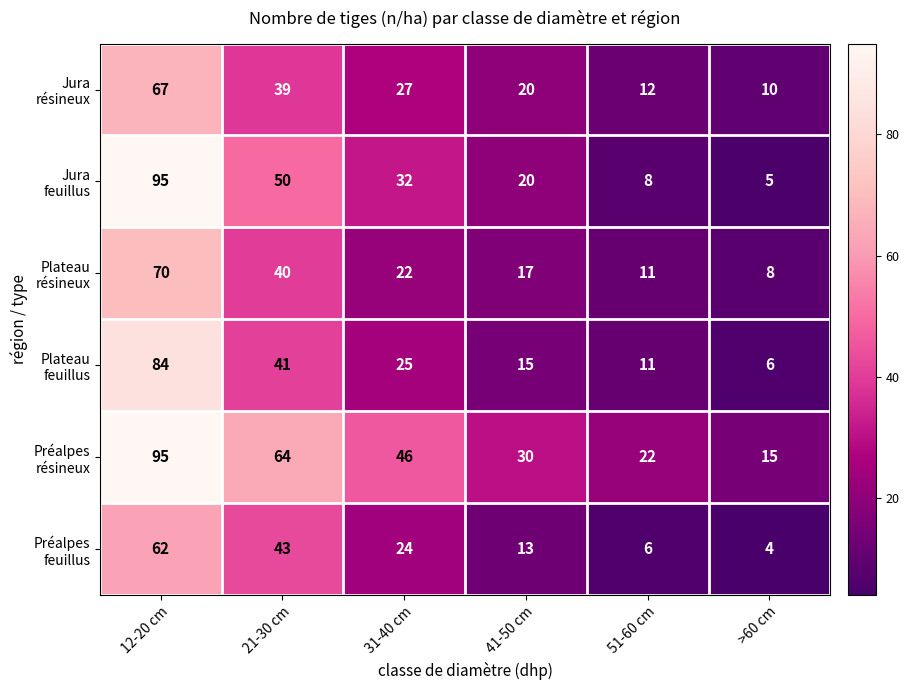

What is the total value across all series at >60 cm?

48